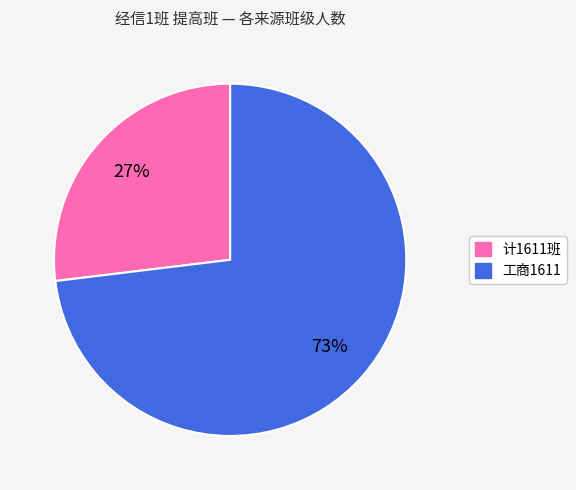

Rank the categories by value from highest to lowest.

工商1611, 计1611班